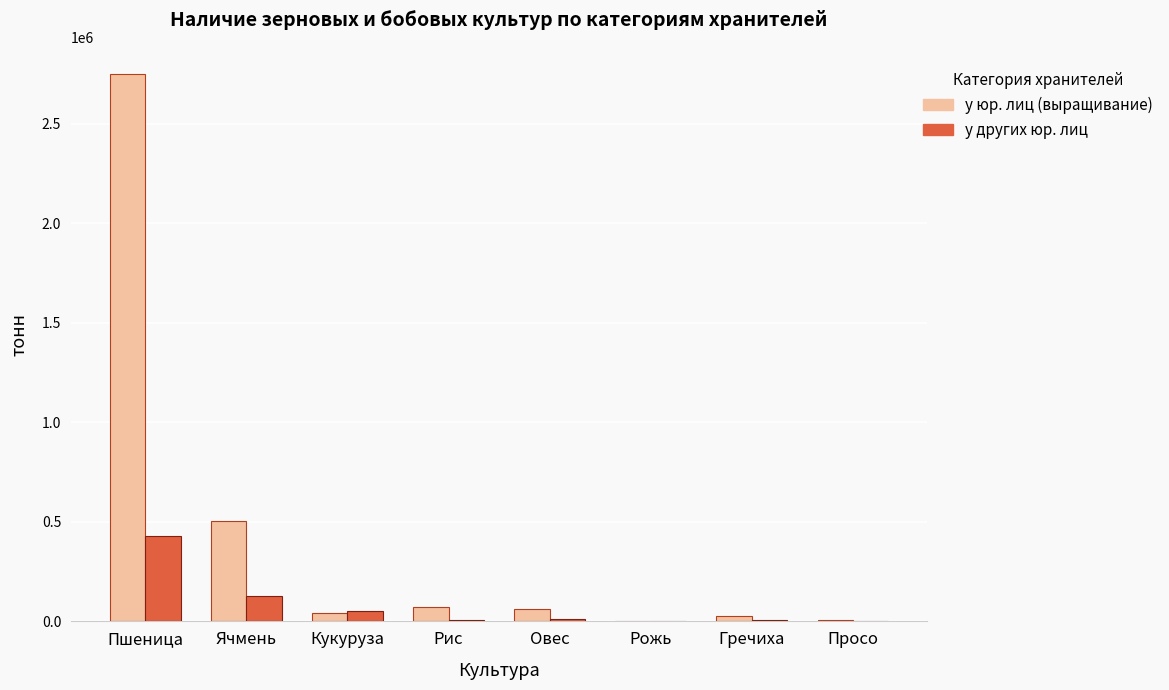

Count the number of categories in the chart.

8